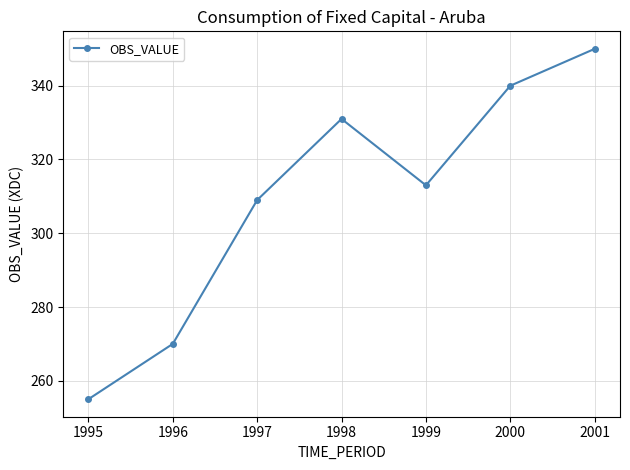

At which category does the chart reach its minimum across all series?

1995